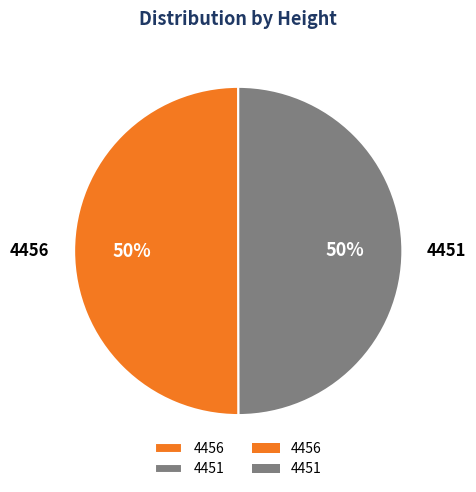

Is it true that 4451 is 59% of the pie?

False